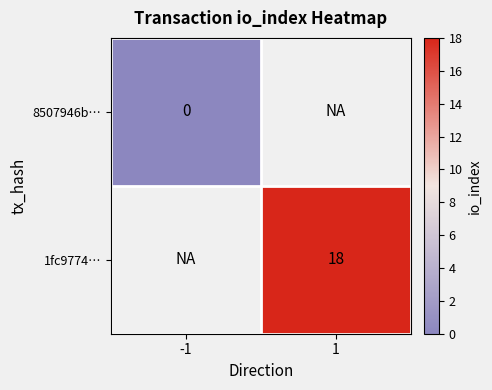

True or false: 1fc9774… has a value of 32 at 1.

False